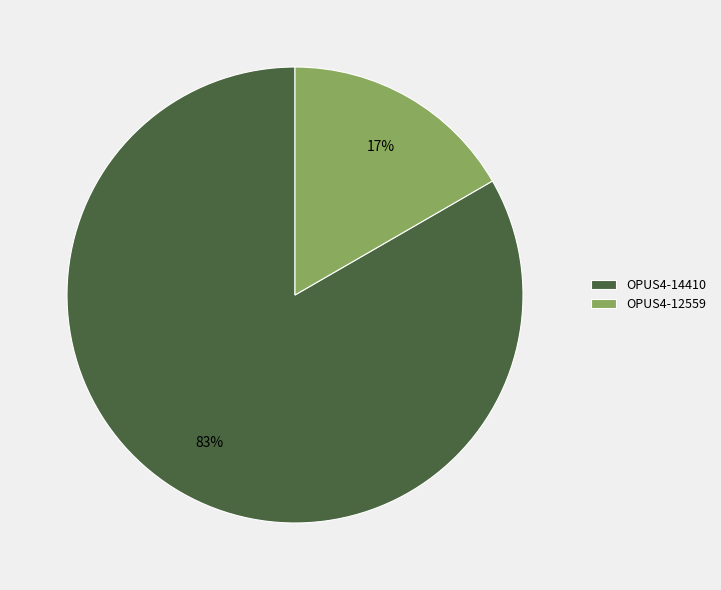

Which has a higher value, OPUS4-14410 or OPUS4-12559?

OPUS4-14410